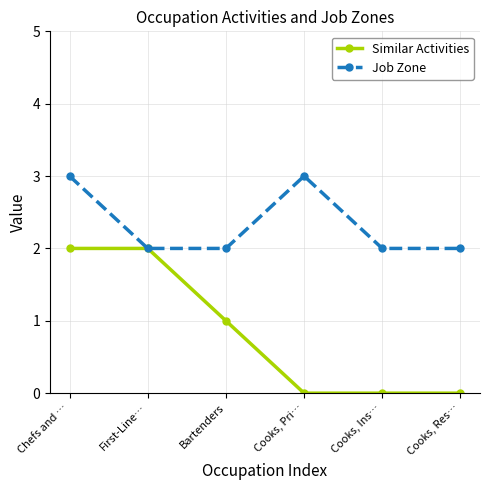

Is the value of Similar Activities at Bartenders greater than the value of Job Zone at Bartenders?

No